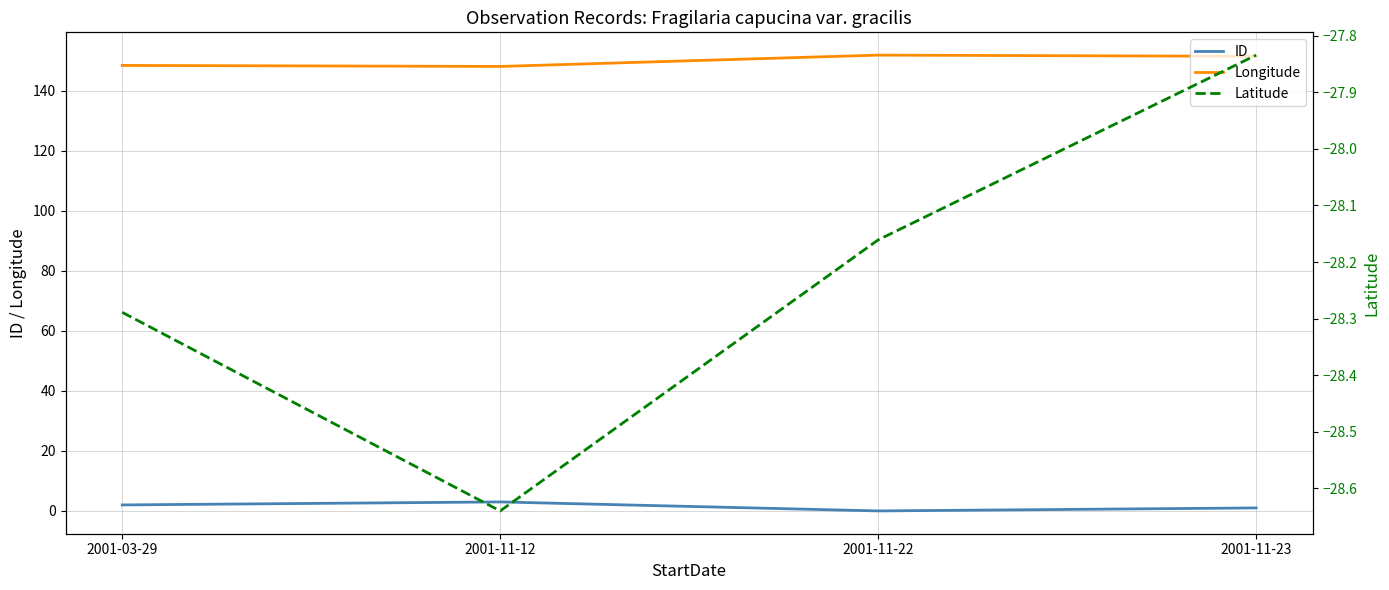

What is the value of the ID point at the 2nd from the left?

3.0